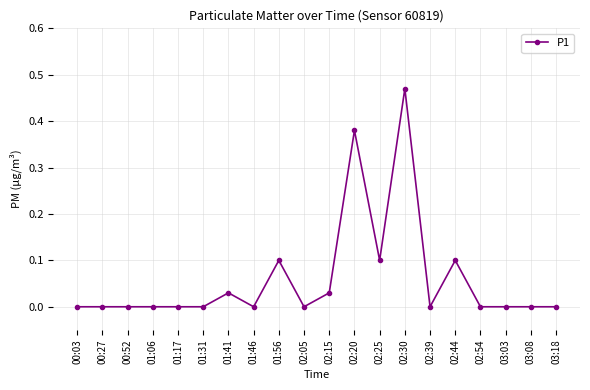

Between 02:05 and 02:25, which is larger?

02:25